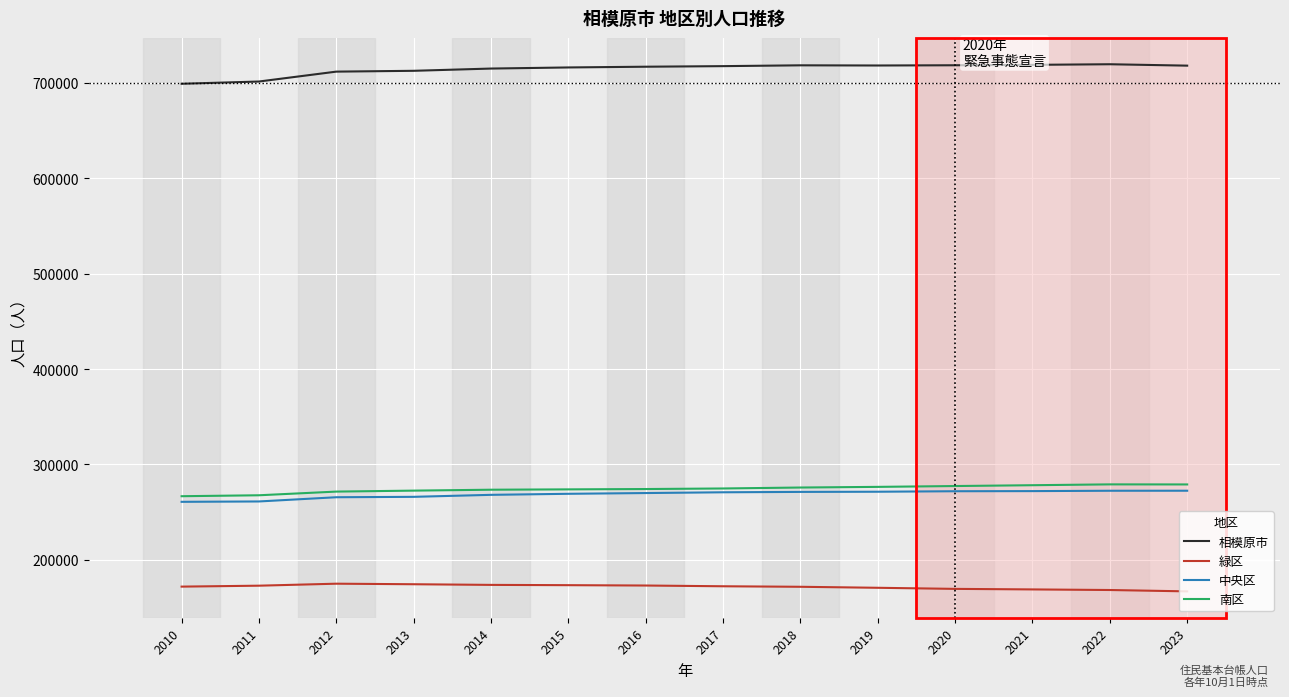

What is the difference between the highest and lowest values at 2010?

527362